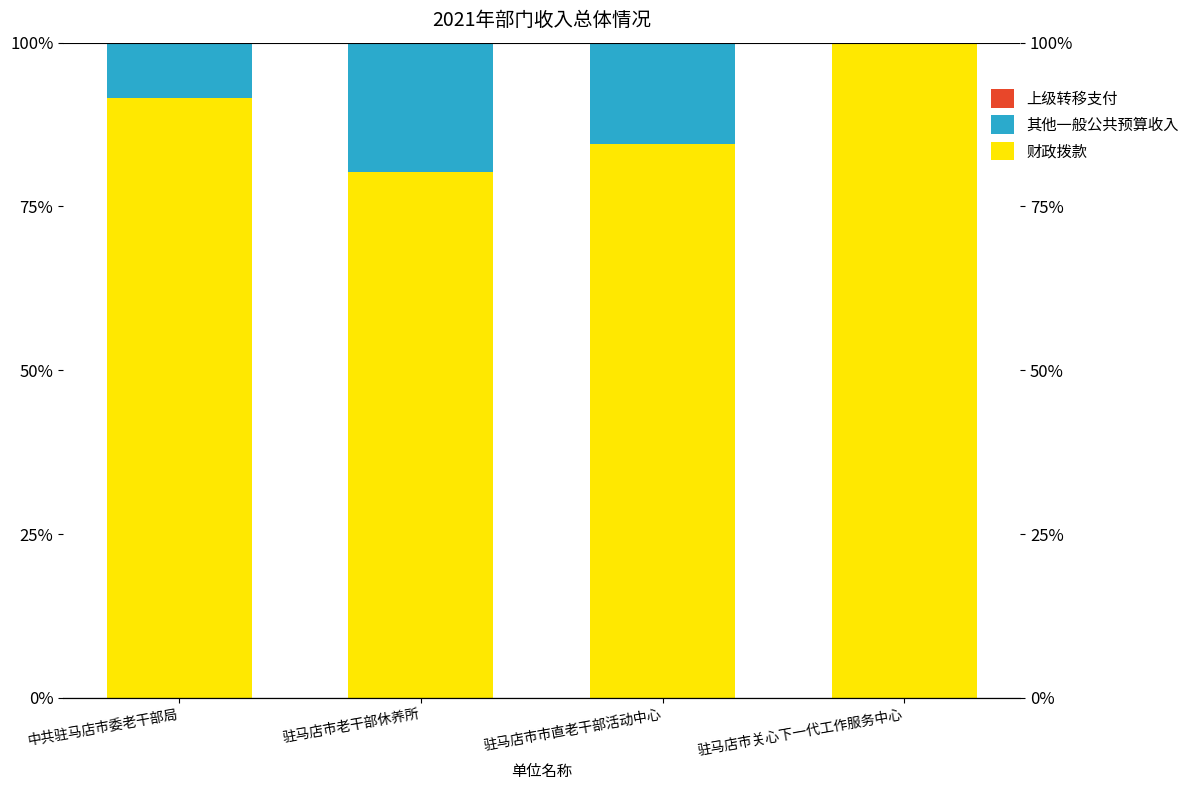

What position from the right is 驻马店市老干部休养所?

3